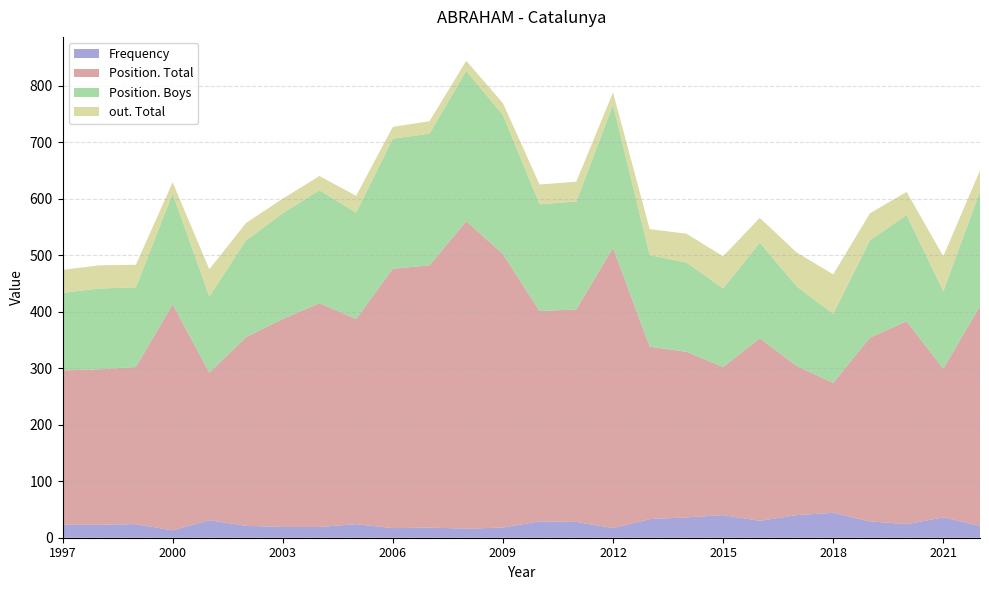

Reading left to right, list all the values displayed in this chart.

Frequency: 1997=23	1998=23	1999=24	2000=13	2001=31	2002=21	2003=19	2004=19	2005=24	2006=17	2007=18	2008=16	2009=18	2010=29	2011=28	2012=17	2013=33	2014=36	2015=40	2016=30	2017=40	2018=44	2019=29	2020=24	2021=36	2022=21
Position. Total: 1997=273	1998=275	1999=278	2000=400	2001=261	2002=334	2003=368	2004=396	2005=363	2006=459	2007=464	2008=544	2009=484	2010=372	2011=376	2012=496	2013=305	2014=293	2015=262	2016=323	2017=264	2018=230	2019=325	2020=359	2021=263	2022=389
Position. Boys: 1997=137	1998=143	1999=141	2000=196	2001=135	2002=171	2003=187	2004=200	2005=188	2006=230	2007=233	2008=266	2009=246	2010=189	2011=191	2012=253	2013=162	2014=158	2015=139	2016=169	2017=141	2018=122	2019=172	2020=188	2021=137	2022=203
out. Total: 1997=41	1998=41	1999=40	2000=20	2001=48	2002=31	2003=26	2004=25	2005=30	2006=21	2007=22	2008=18	2009=21	2010=35	2011=35	2012=22	2013=46	2014=51	2015=57	2016=44	2017=60	2018=70	2019=48	2020=41	2021=62	2022=37